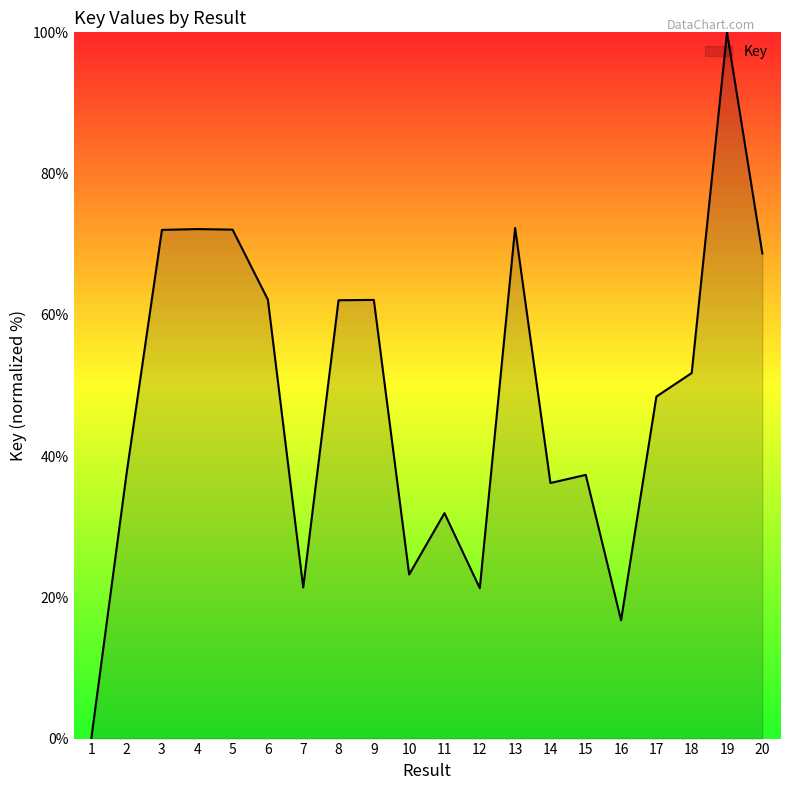

The value at 13 is 98.4. True or false?

False